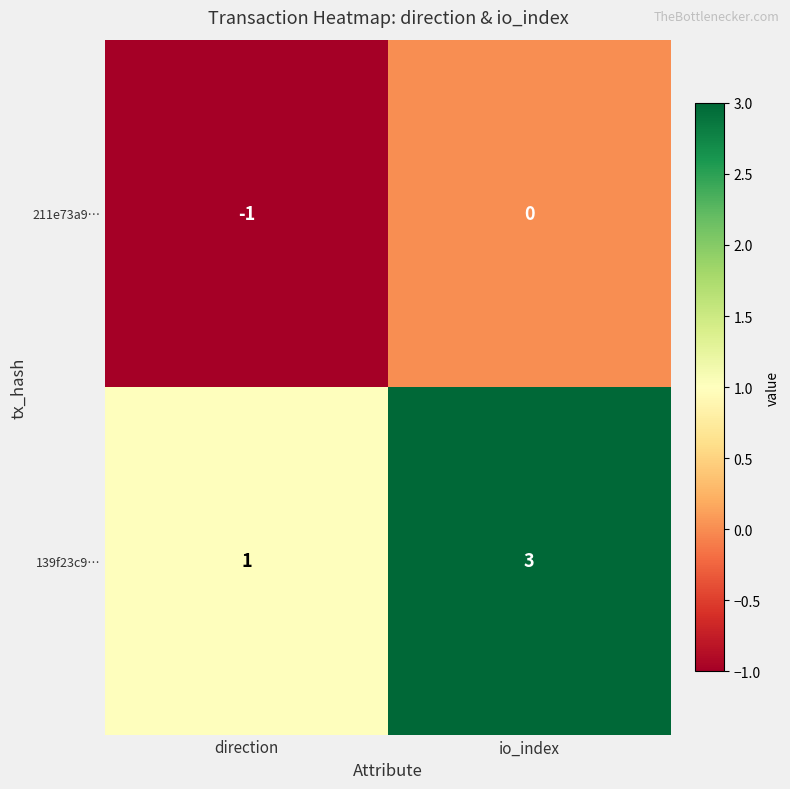

The value of 139f23c9… at io_index is 1. True or false?

False